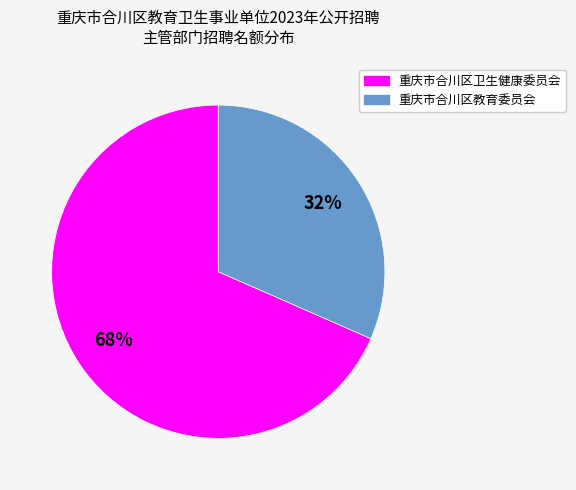

Does any single category account for the majority?

Yes